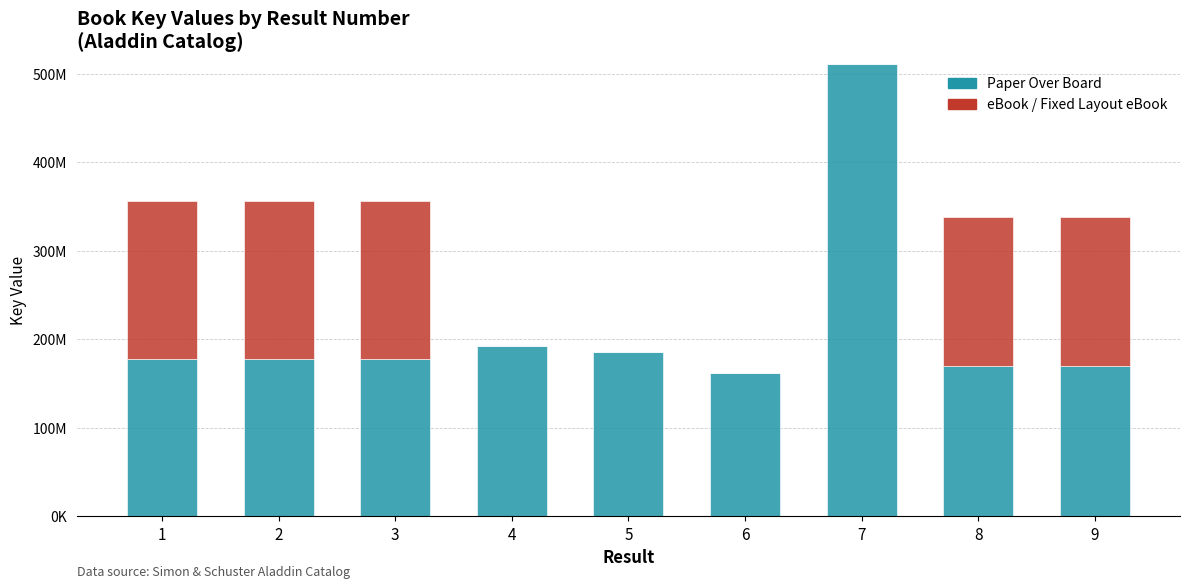

What are all the series names shown in the legend?

Paper Over Board, eBook / Fixed Layout eBook